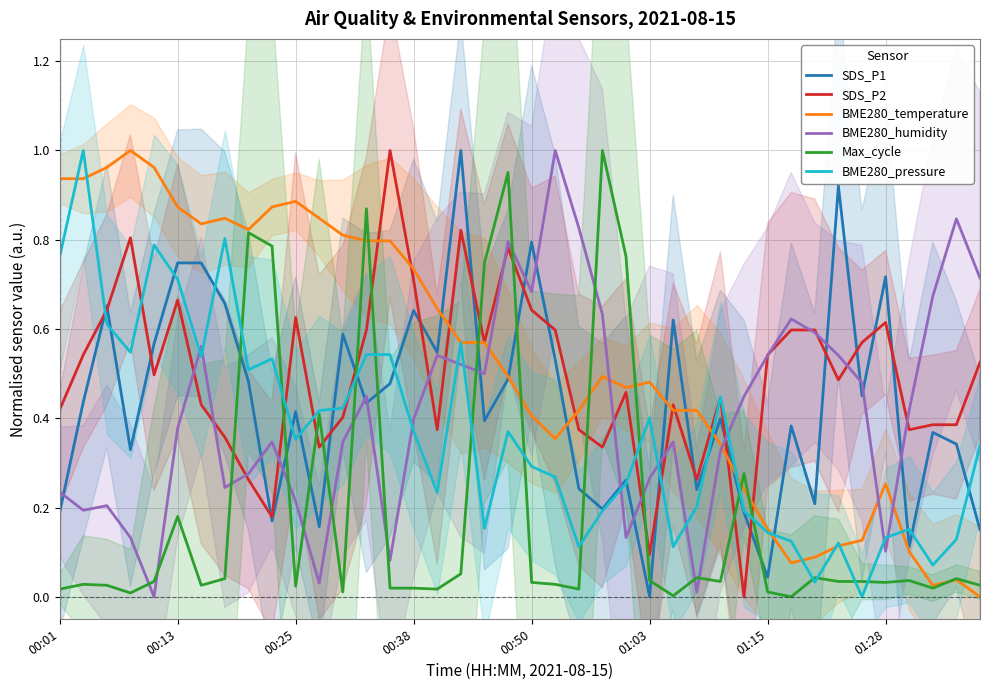

Does the chart have visible grid lines?

Yes